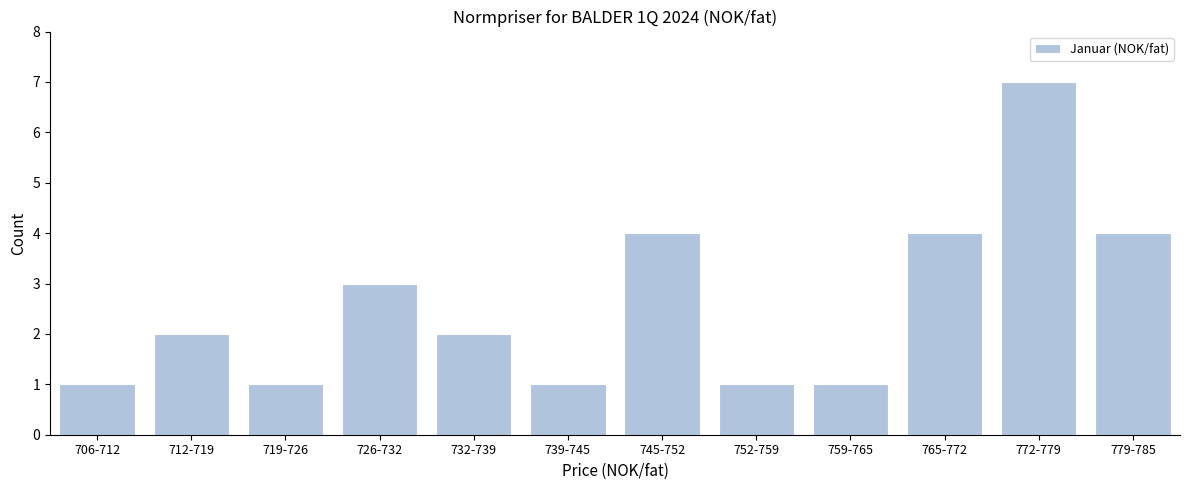

Reading left to right, extract all data points from this chart.

1	2	1	3	2	1	4	1	1	4	7	4